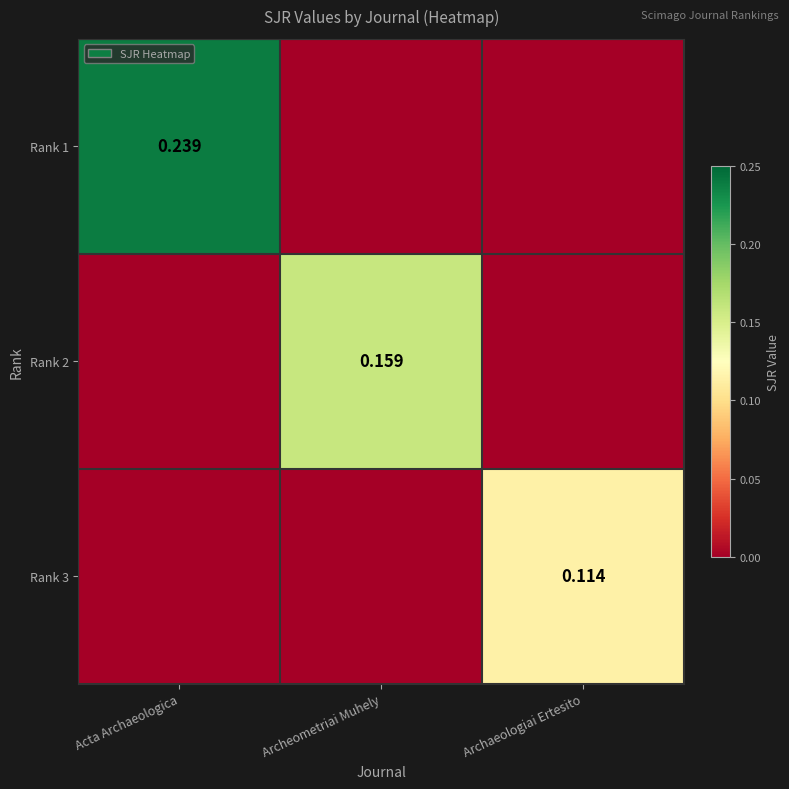

Is the value of Rank 2 at Archeometriai Muhely greater than the value of Rank 3 at Archaeologiai Ertesito?

Yes